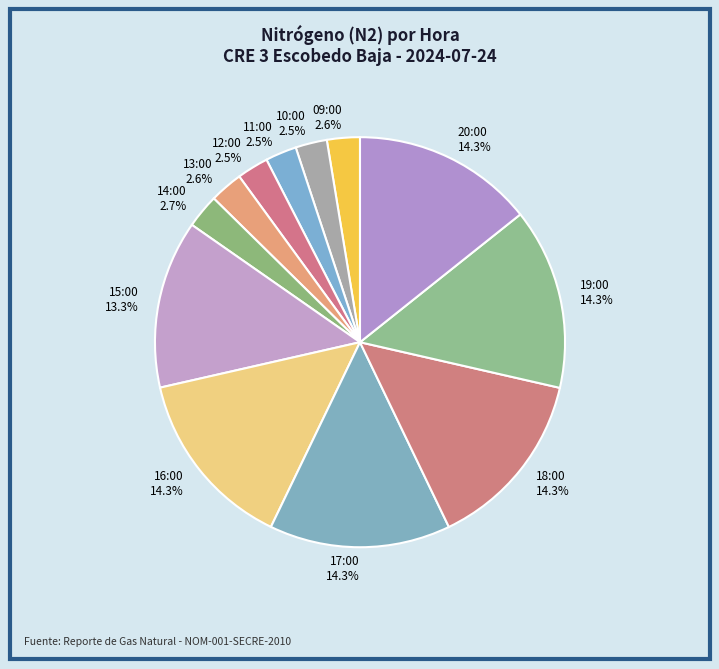

To the nearest percent, what percentage of the pie is 19:00?

14%